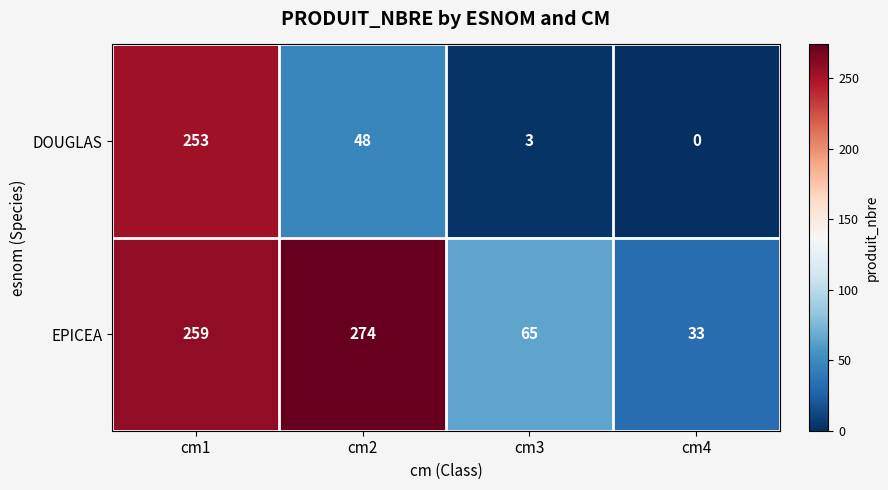

List the series in order of their overall mean, lowest first.

DOUGLAS, EPICEA